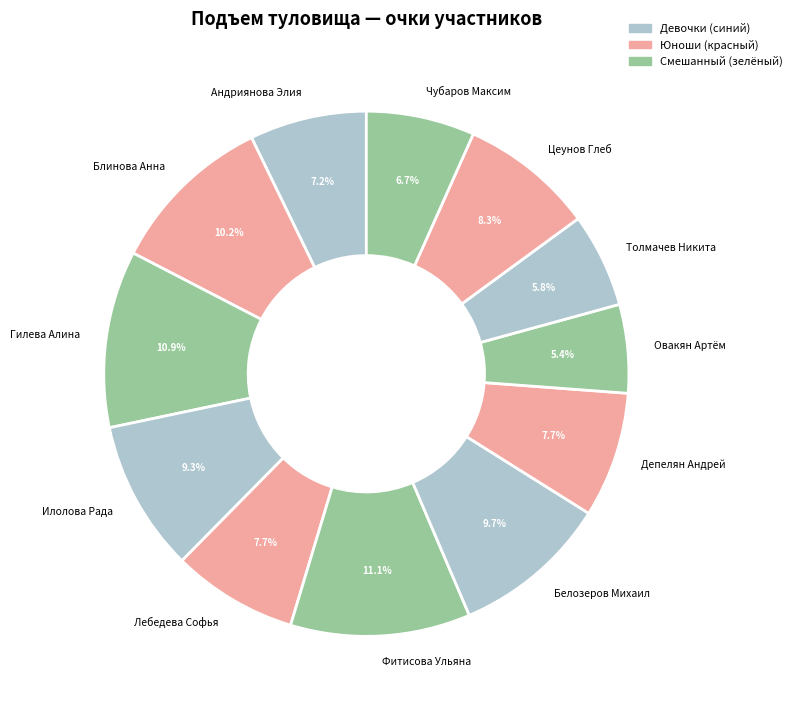

Which has a higher value, Илолова Рада or Чубаров Максим?

Илолова Рада